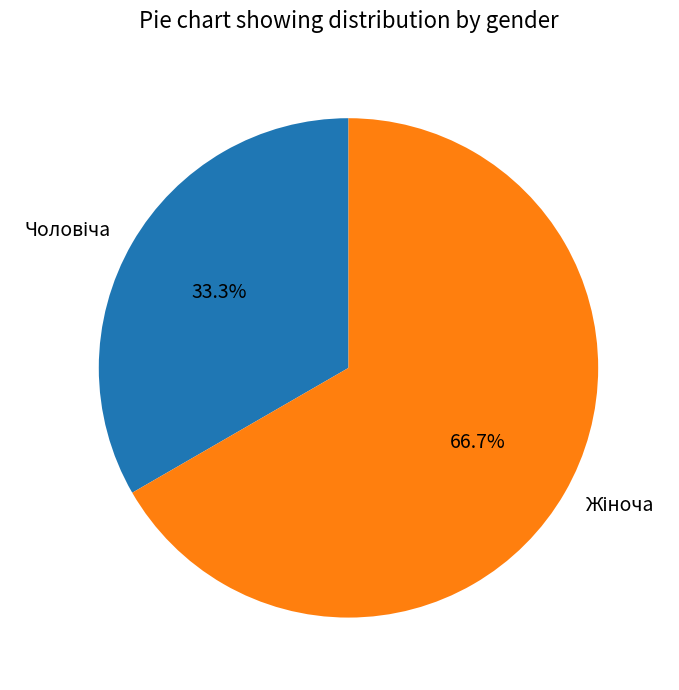

Count the number of slices in the pie.

2